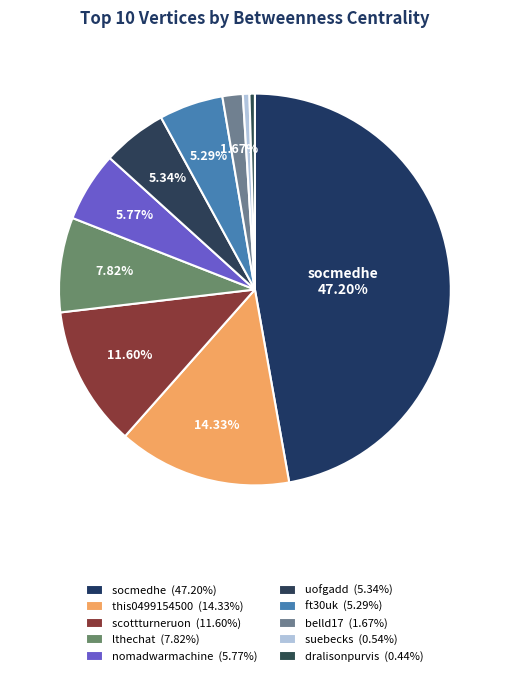

To the nearest percent, what percentage of the pie is this0499154500?

14%